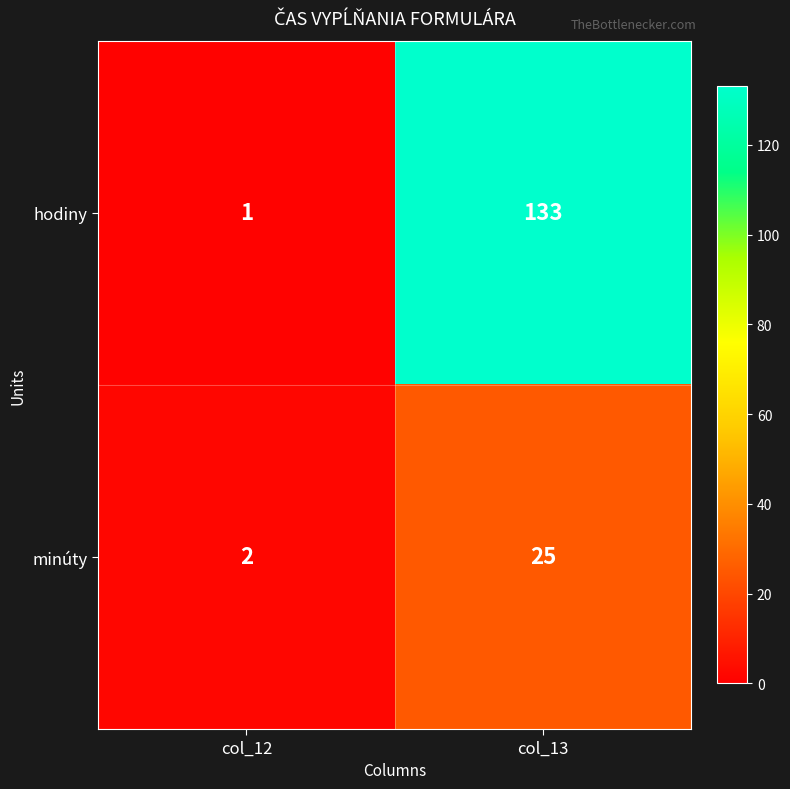

What is the greatest value displayed?

133